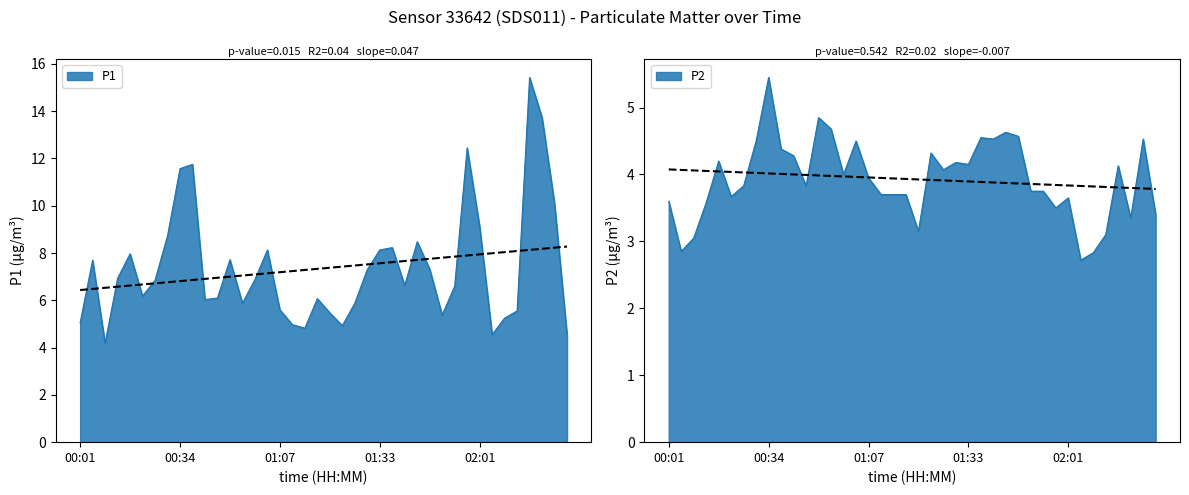

How many data points does each series have?

40